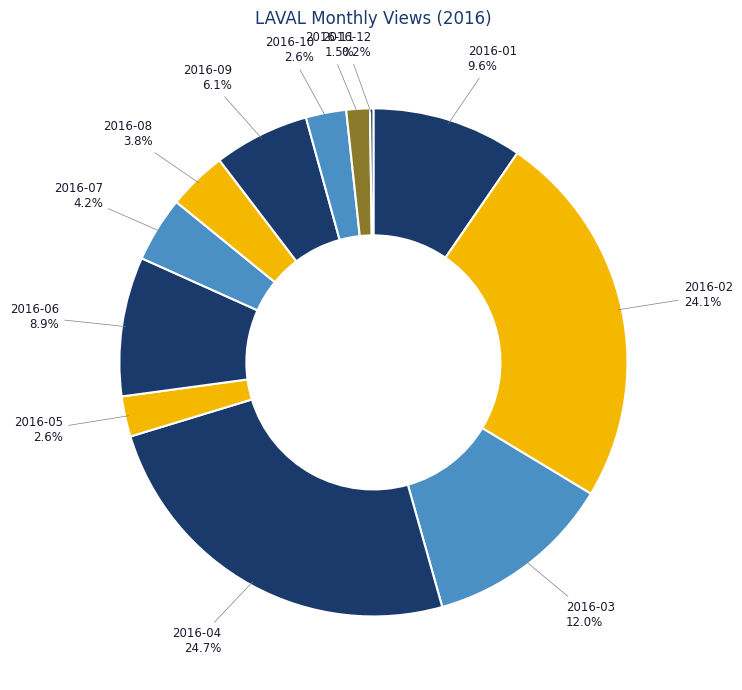

To the nearest percent, what is the difference between the largest and smallest slice percentages?

24%